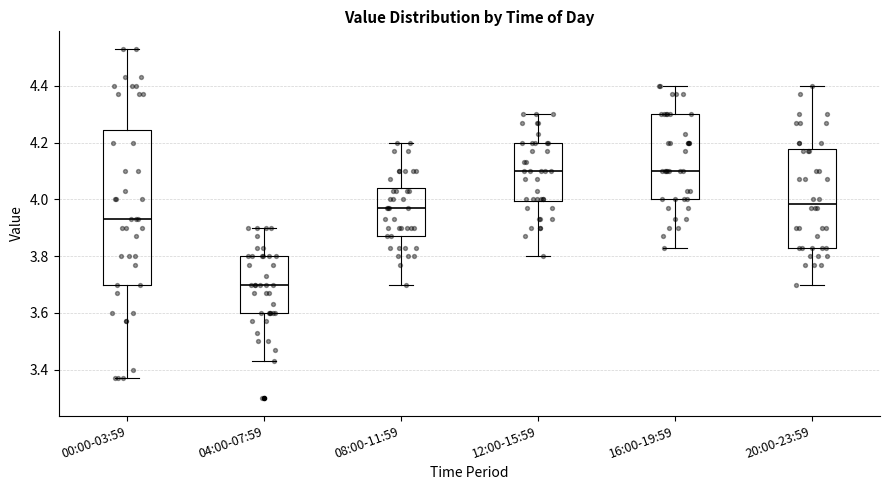

Which box is the tallest, from its lower edge to its upper edge?

00:00-03:59